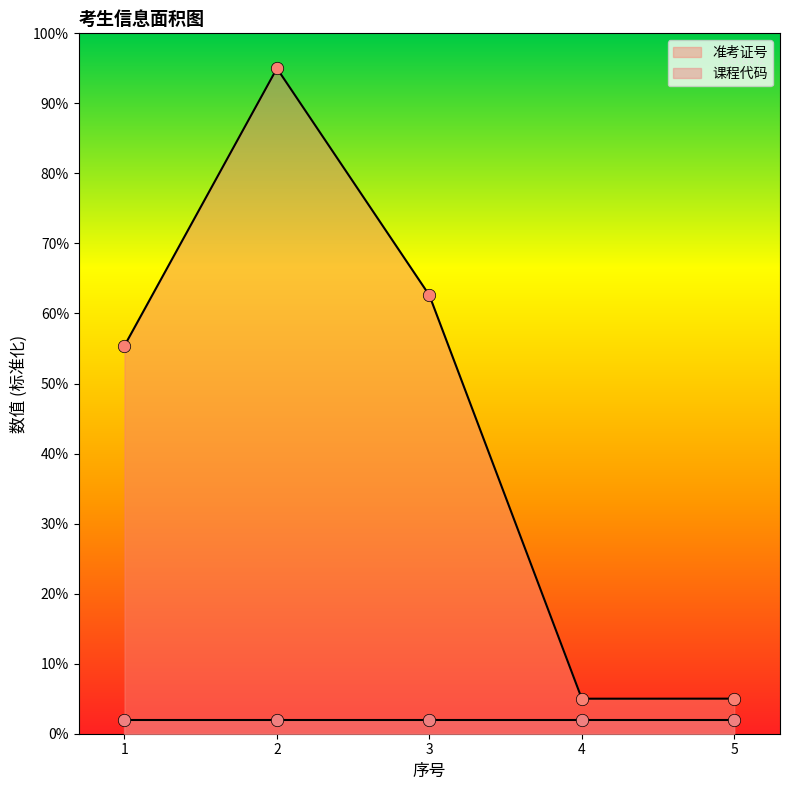

What is the change in value from 1 to 5?

-50.4